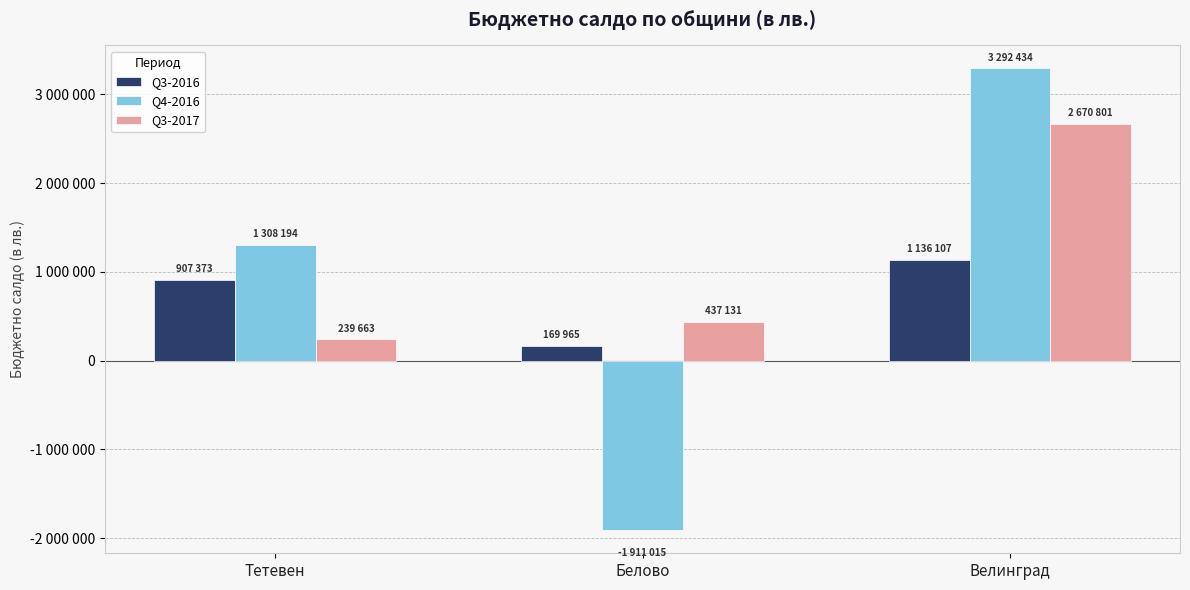

Reading left to right, transcribe all the data shown in this chart.

Q3-2016: 907373	169965	1136107
Q4-2016: 1308194	-1911015	3292434
Q3-2017: 239663	437131	2670801